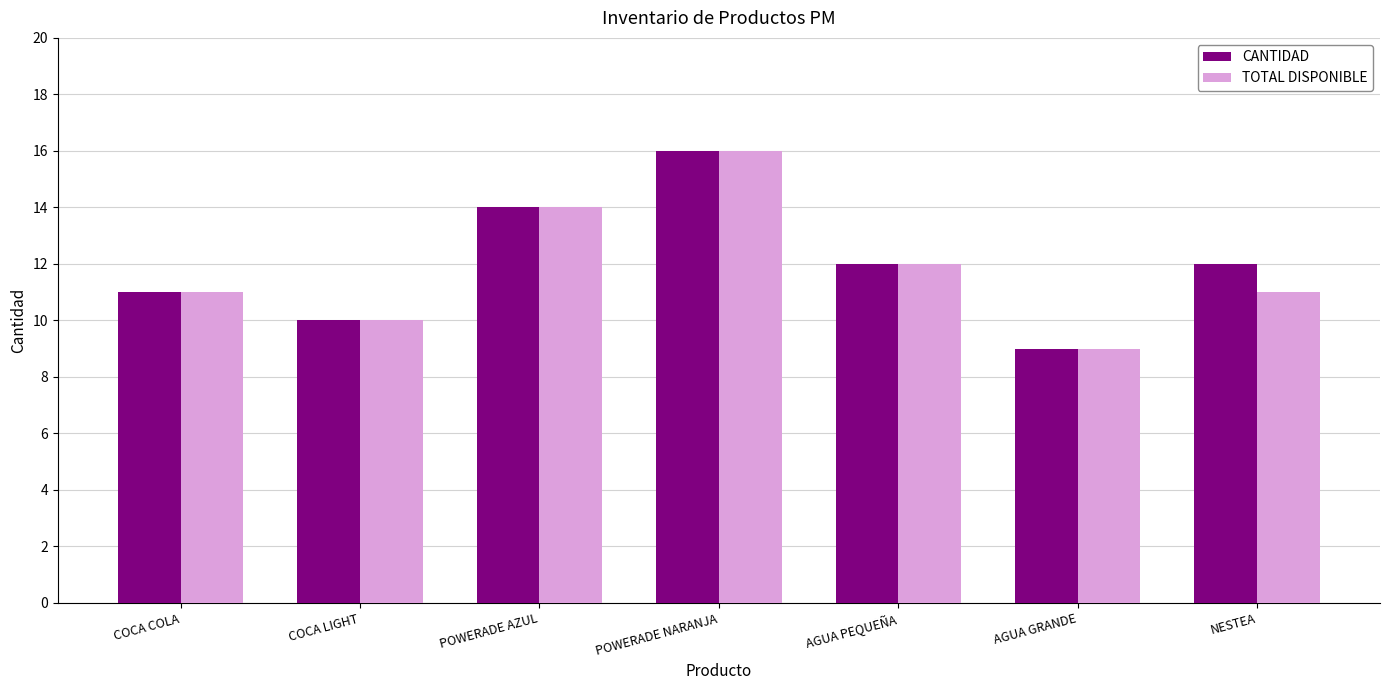

How many groups of bars are there?

7